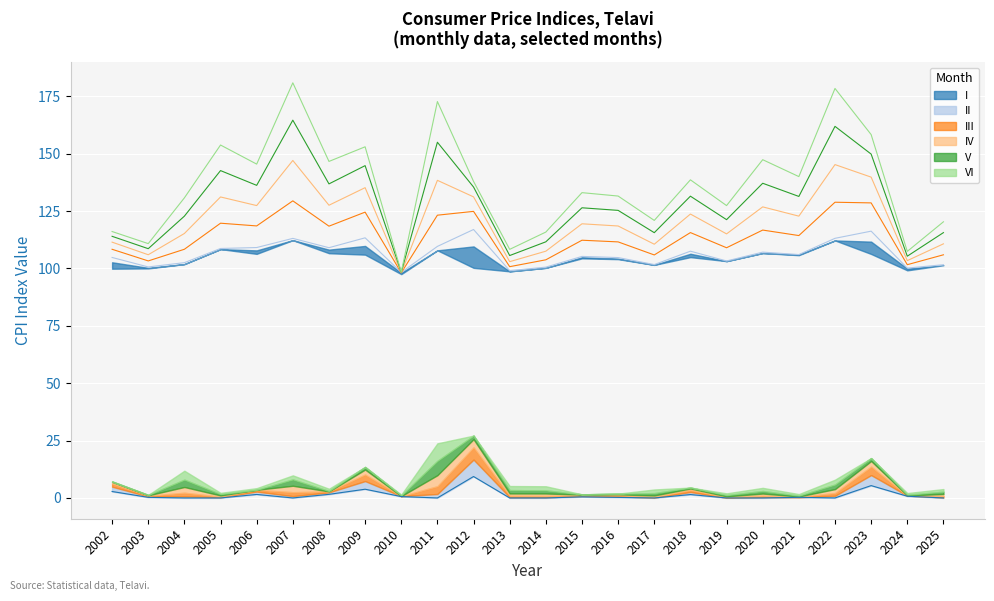

Which label corresponds to the smallest value in the chart?

2010